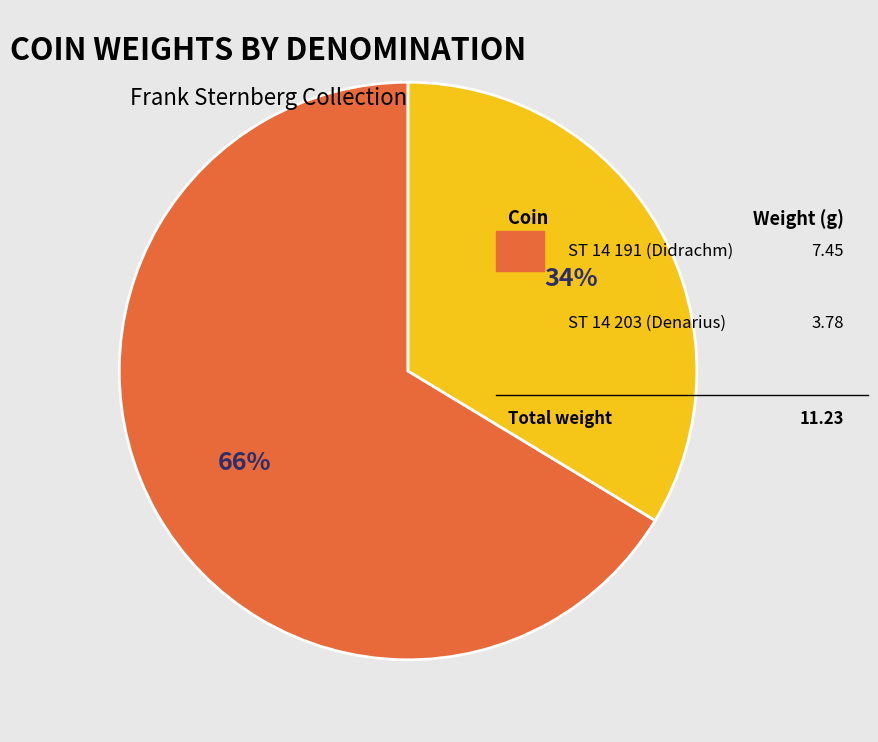

Is there any slice that represents more than half of the pie?

Yes